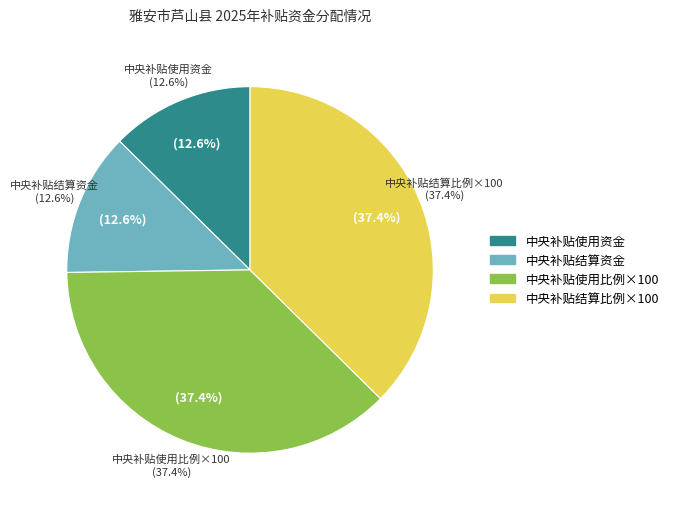

Is there any slice that represents more than half of the pie?

No